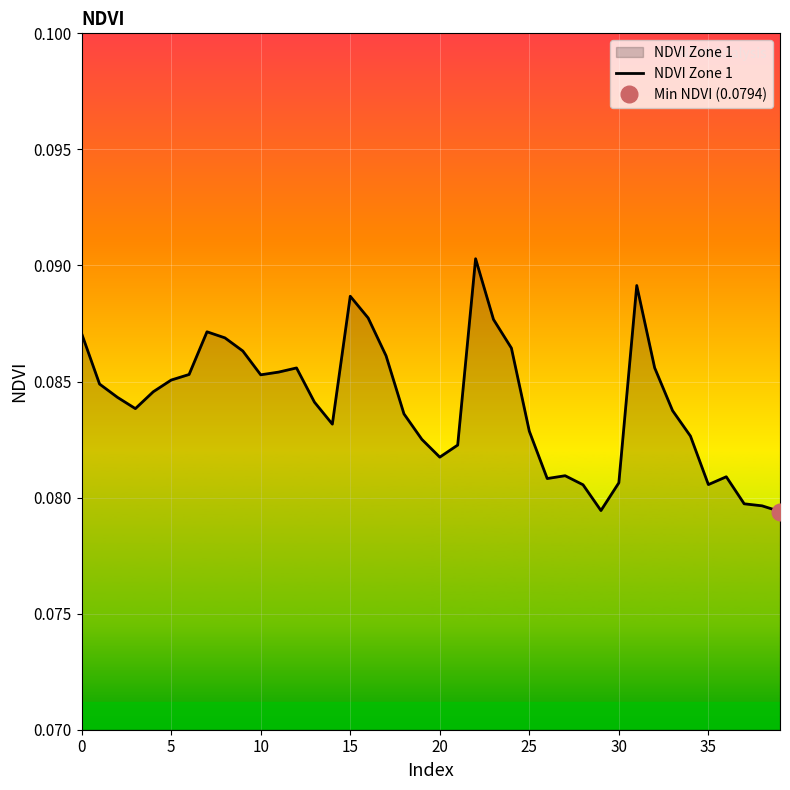

Which label corresponds to the largest value in the chart?

22